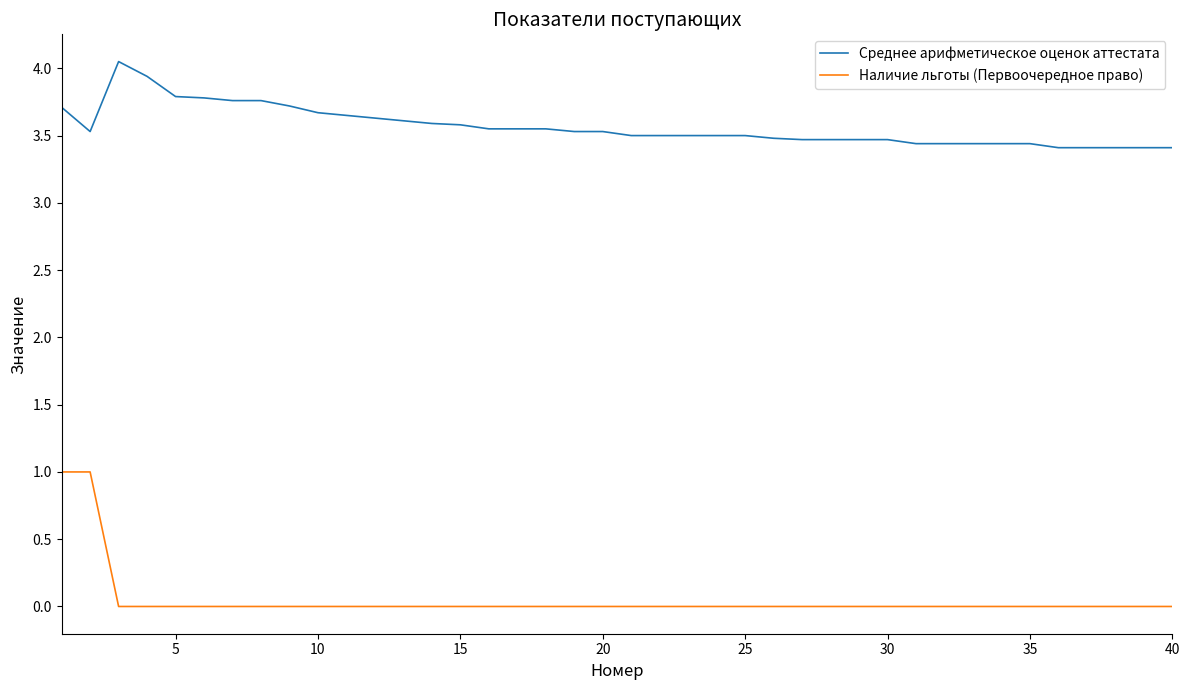

True or false: Наличие льготы (Первоочередное право) and Среднее арифметическое оценок аттестата intersect in this chart.

False